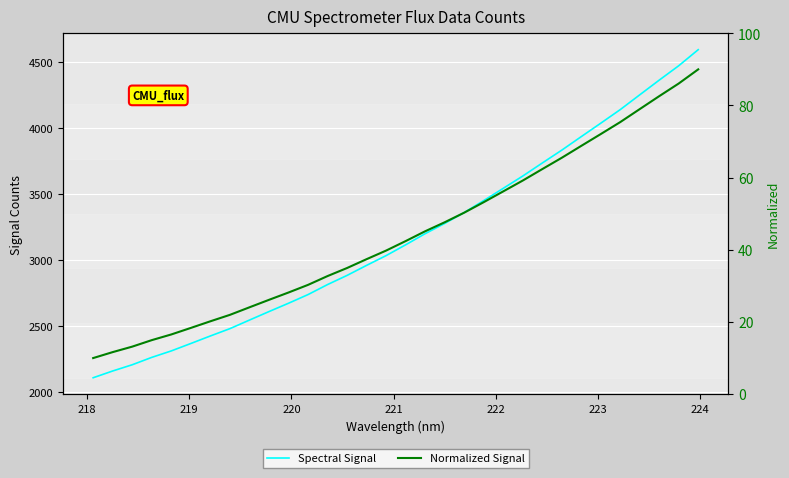

Which series has the largest total across all categories?

Spectral Signal